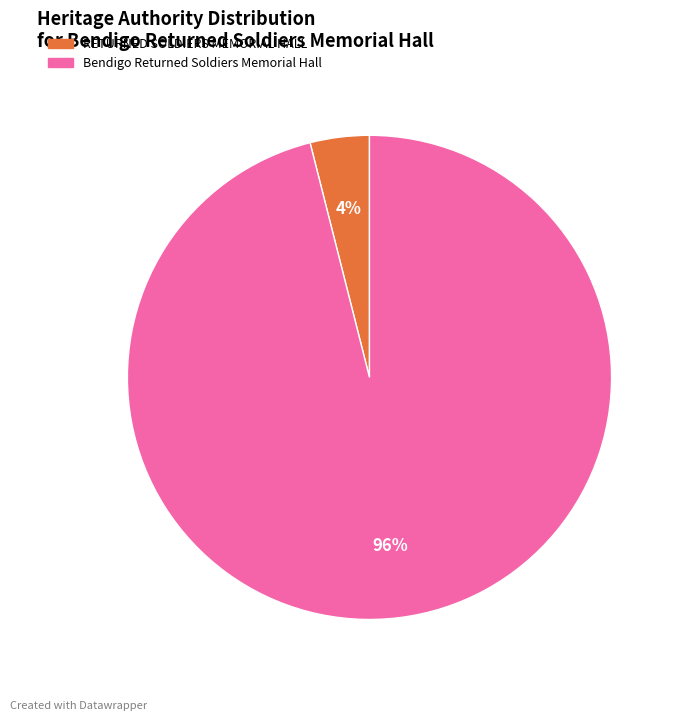

Which category has the biggest portion of the pie?

Bendigo Returned Soldiers Memorial Hall